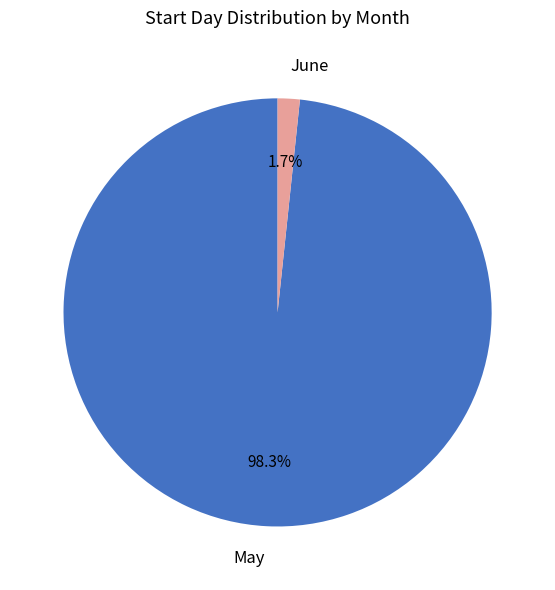

Which has a higher value, June or May?

May